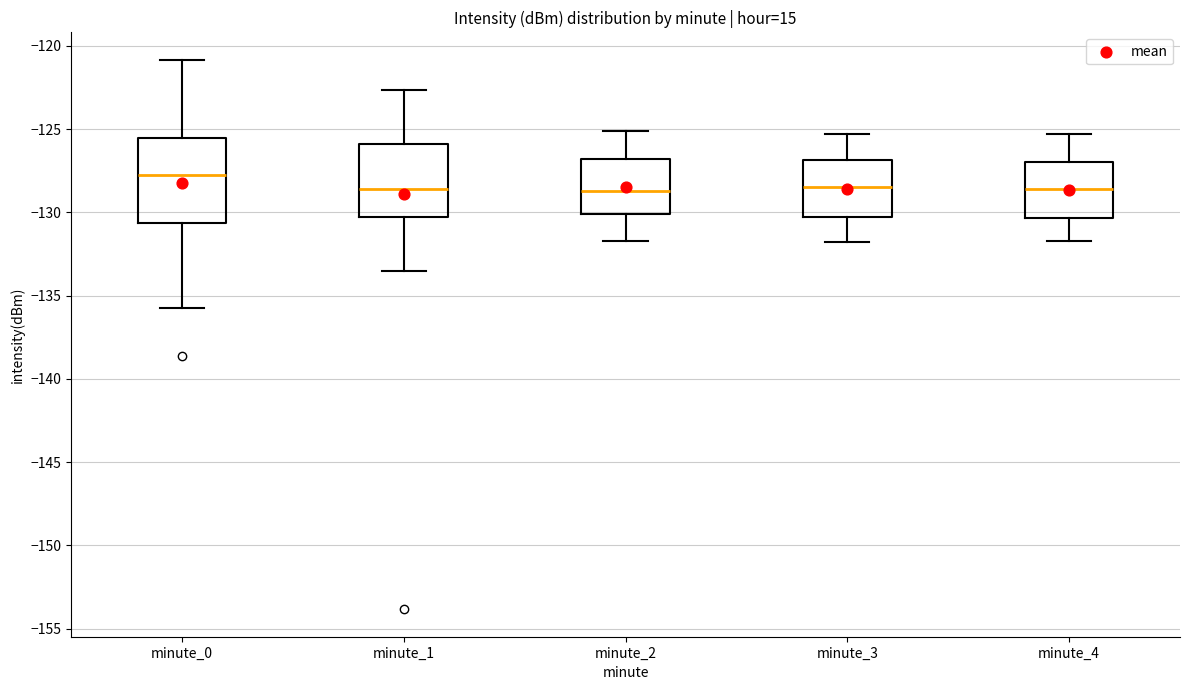

Where does the upper whisker of the box for minute_4 end on the y-axis? The values are not printed on the chart, so give them approximately, as read against the axis.

-125.5